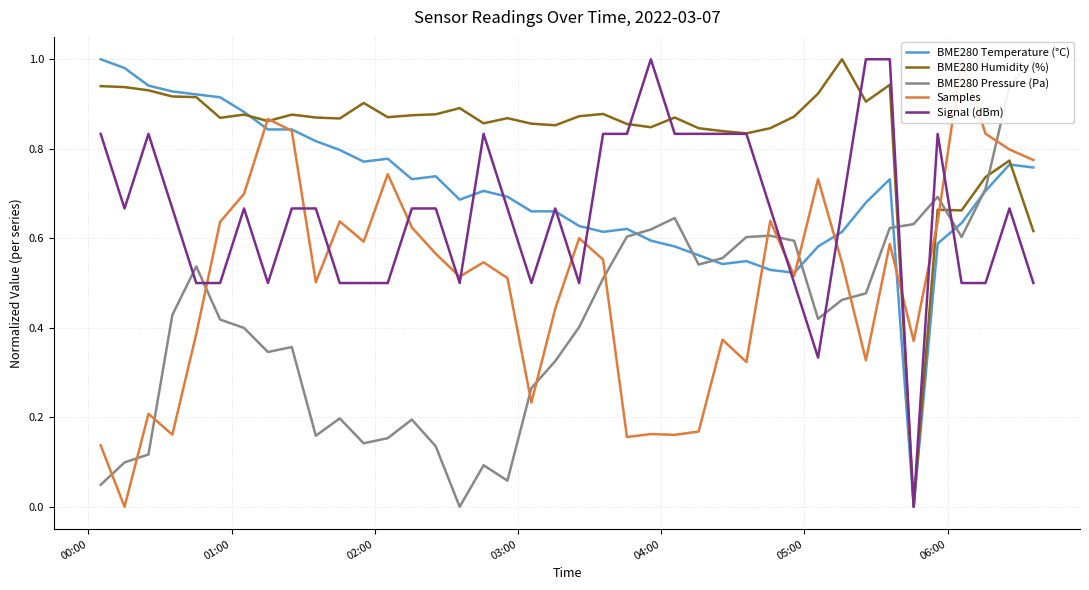

Reading left to right, transcribe all the data shown in this chart.

BME280 Temperature (°C): 1.0	1.0	0.9	0.9	0.9	0.9	0.9	0.8	0.8	0.8	0.8	0.8	0.8	0.7	0.7	0.7	0.7	0.7	0.7	0.7	0.6	0.6	0.6	0.6	0.6	0.6	0.5	0.5	0.5	0.5	0.6	0.6	0.7	0.7	0.0	0.6	0.6	0.7	0.8	0.8
BME280 Humidity (%): 0.9	0.9	0.9	0.9	0.9	0.9	0.9	0.9	0.9	0.9	0.9	0.9	0.9	0.9	0.9	0.9	0.9	0.9	0.9	0.9	0.9	0.9	0.9	0.8	0.9	0.8	0.8	0.8	0.8	0.9	0.9	1.0	0.9	0.9	0.0	0.7	0.7	0.7	0.8	0.6
BME280 Pressure (Pa): 0.0	0.1	0.1	0.4	0.5	0.4	0.4	0.3	0.4	0.2	0.2	0.1	0.2	0.2	0.1	0.0	0.1	0.1	0.3	0.3	0.4	0.5	0.6	0.6	0.6	0.5	0.6	0.6	0.6	0.6	0.4	0.5	0.5	0.6	0.6	0.7	0.6	0.7	0.9	1.0
Samples: 0.1	0.0	0.2	0.2	0.4	0.6	0.7	0.9	0.8	0.5	0.6	0.6	0.7	0.6	0.6	0.5	0.5	0.5	0.2	0.4	0.6	0.6	0.2	0.2	0.2	0.2	0.4	0.3	0.6	0.5	0.7	0.5	0.3	0.6	0.4	0.6	1.0	0.8	0.8	0.8
Signal (dBm): 0.8	0.7	0.8	0.7	0.5	0.5	0.7	0.5	0.7	0.7	0.5	0.5	0.5	0.7	0.7	0.5	0.8	0.7	0.5	0.7	0.5	0.8	0.8	1.0	0.8	0.8	0.8	0.8	0.7	0.5	0.3	0.7	1.0	1.0	0.0	0.8	0.5	0.5	0.7	0.5